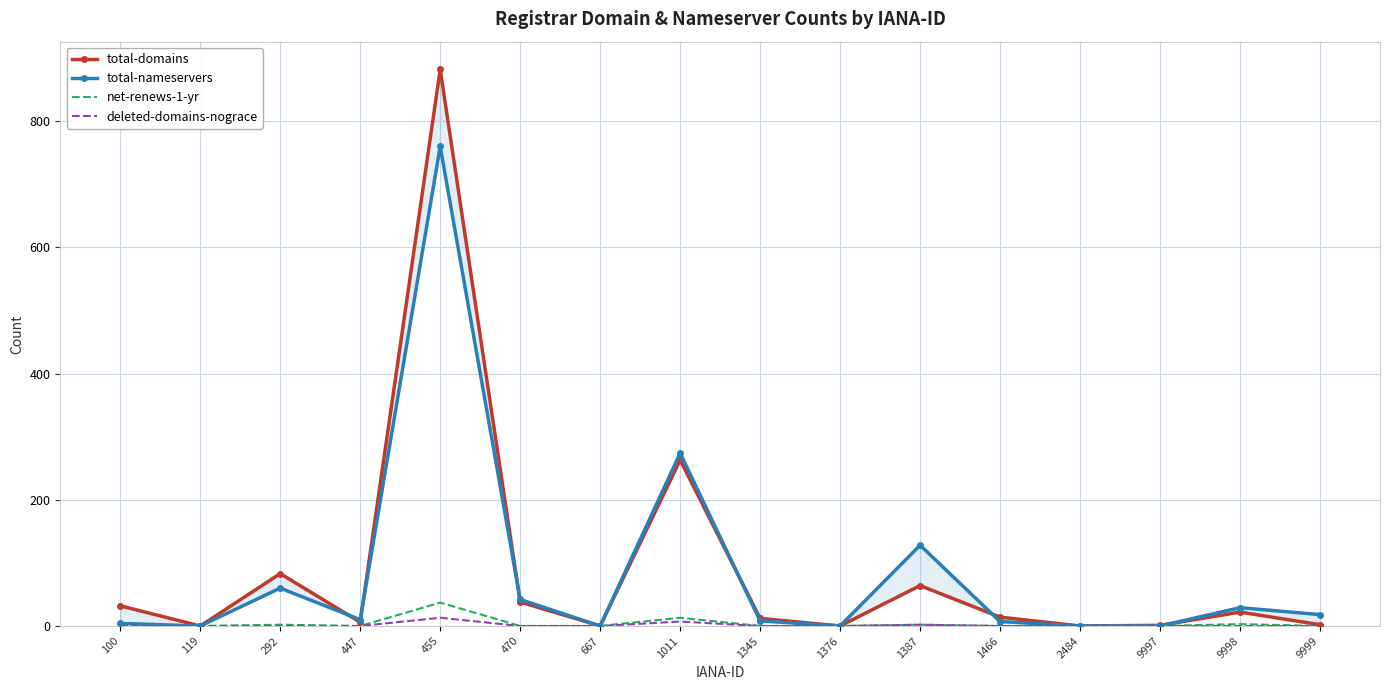

Which series has the largest total across all categories?

total-domains